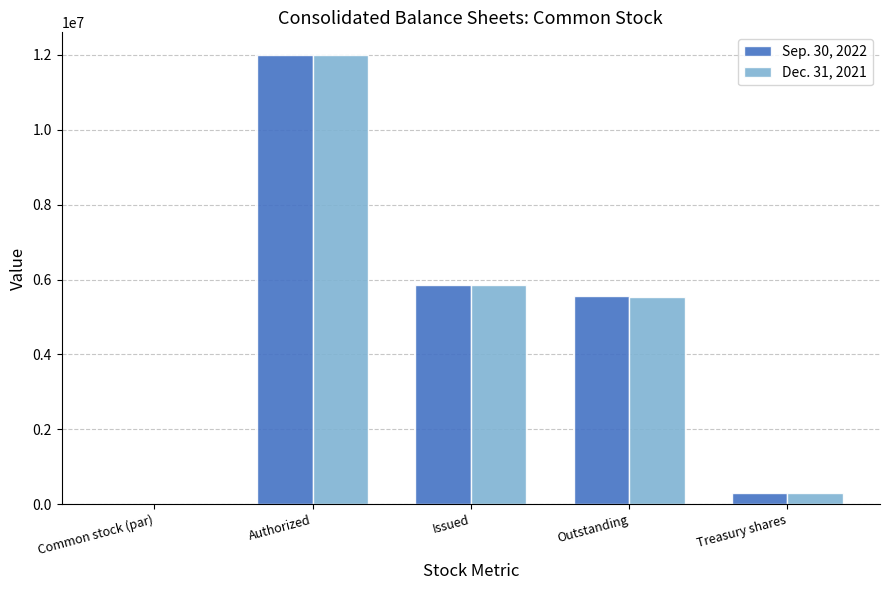

At which label does Dec. 31, 2021 reach its peak?

Authorized